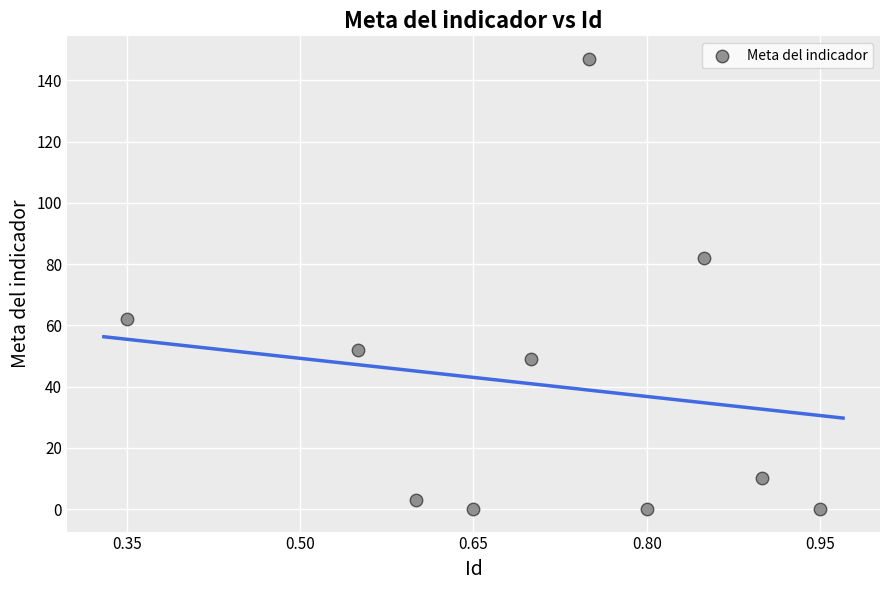

What is the range of Y values (max minus min)?

147